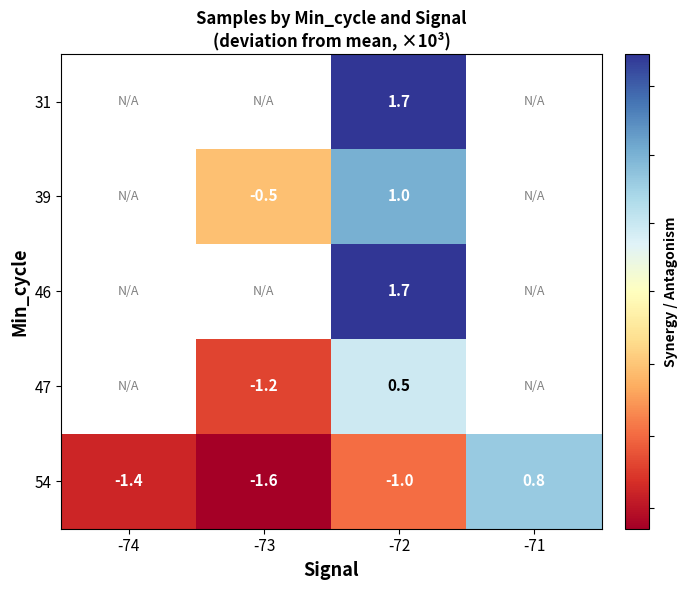

Count the number of data series in this chart.

5